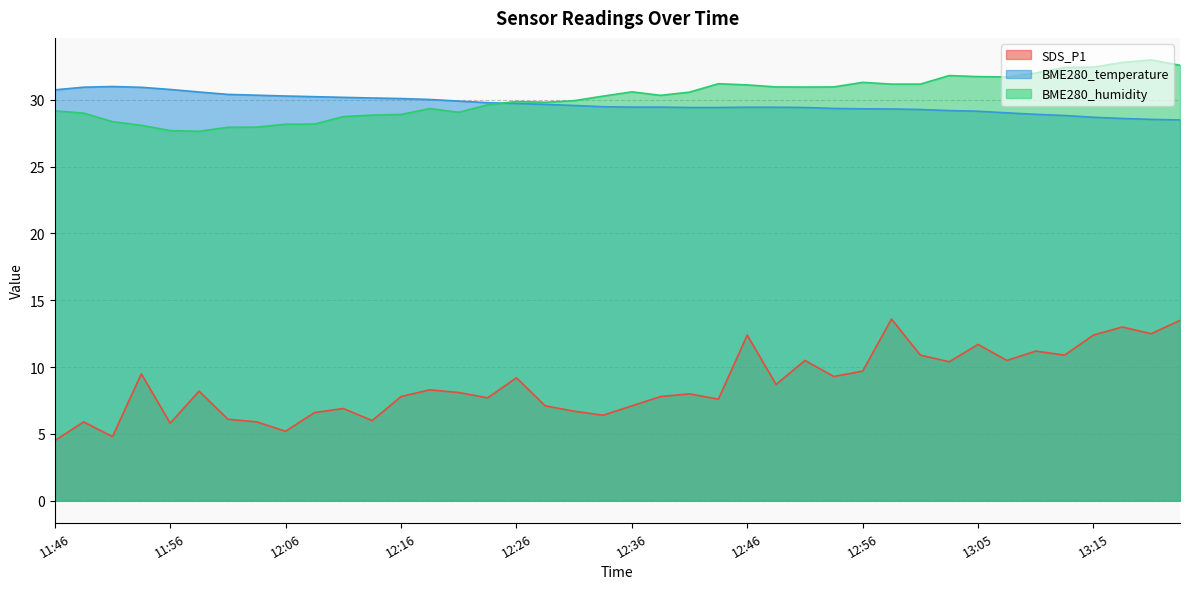

True or false: SDS_P1 and BME280_temperature intersect in this chart.

False